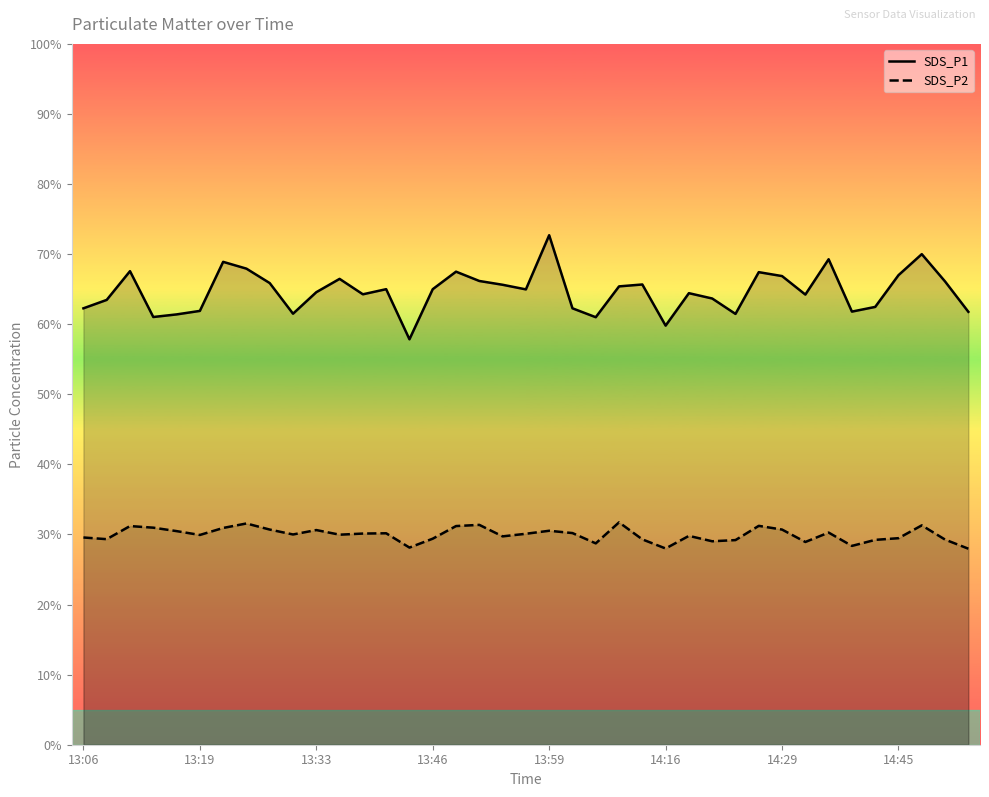

Reading left to right, transcribe all the data shown in this chart.

SDS_P1: 62.3	63.5	67.6	61.0	61.4	61.9	68.9	67.9	65.9	61.5	64.6	66.5	64.3	65.0	57.9	65.0	67.5	66.2	65.6	65.0	72.7	62.3	61.0	65.4	65.7	59.8	64.4	63.7	61.5	67.4	66.9	64.2	69.3	61.8	62.5	67.0	70.0	66.1	61.8
SDS_P2: 29.6	29.3	31.2	31.0	30.5	29.9	30.9	31.6	30.7	30.0	30.6	30.0	30.1	30.2	28.1	29.4	31.2	31.4	29.7	30.1	30.5	30.2	28.7	31.7	29.3	28.0	29.8	29.0	29.2	31.2	30.7	28.9	30.3	28.4	29.2	29.5	31.3	29.3	28.0